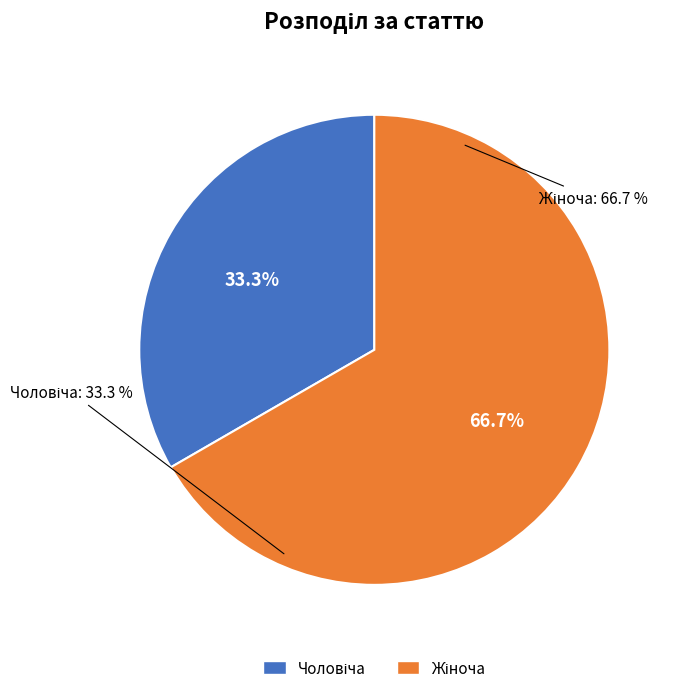

Is there a majority slice in this chart?

Yes